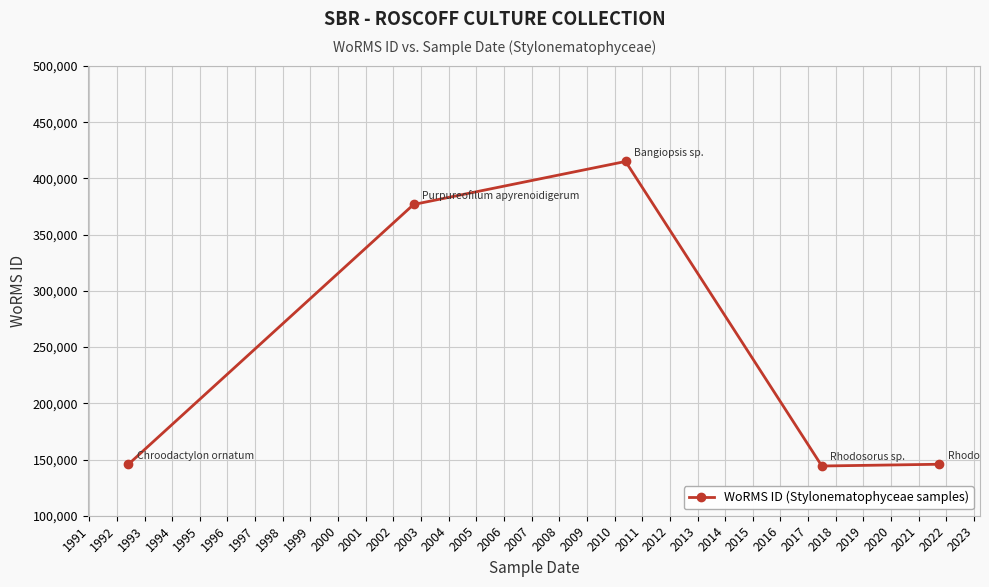

What is the value of the 3rd point from the left?

415097